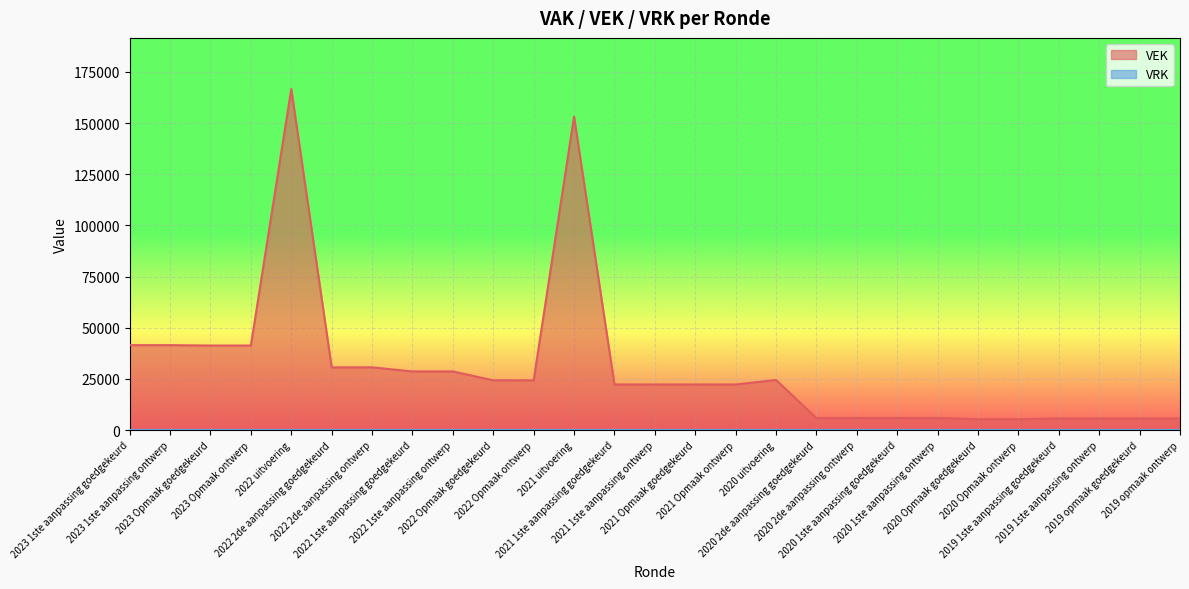

Where is the first local maximum?

2022 uitvoering